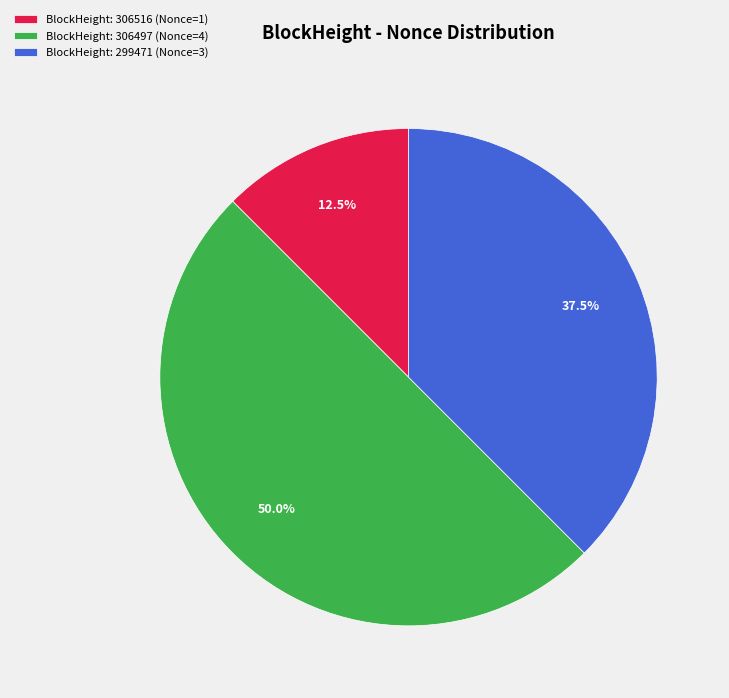

Between BlockHeight: 299471 (Nonce=3) and BlockHeight: 306497 (Nonce=4), which is larger?

BlockHeight: 306497 (Nonce=4)